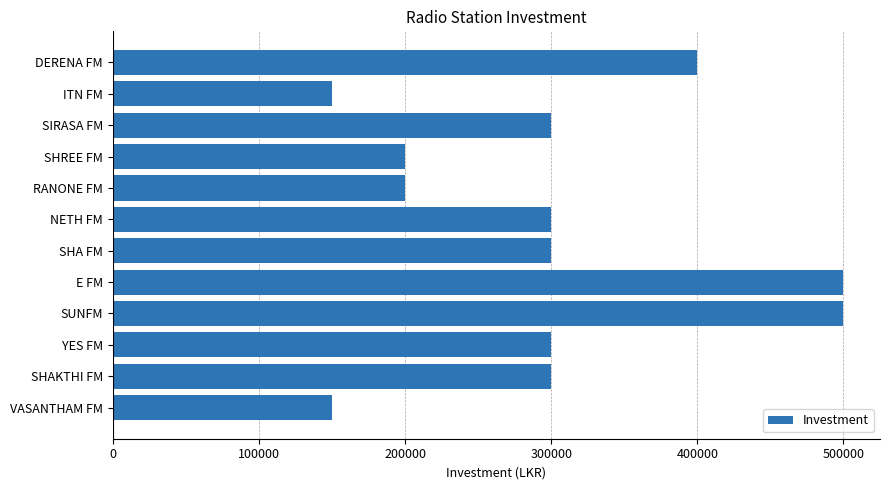

What is the greatest value displayed?

500000